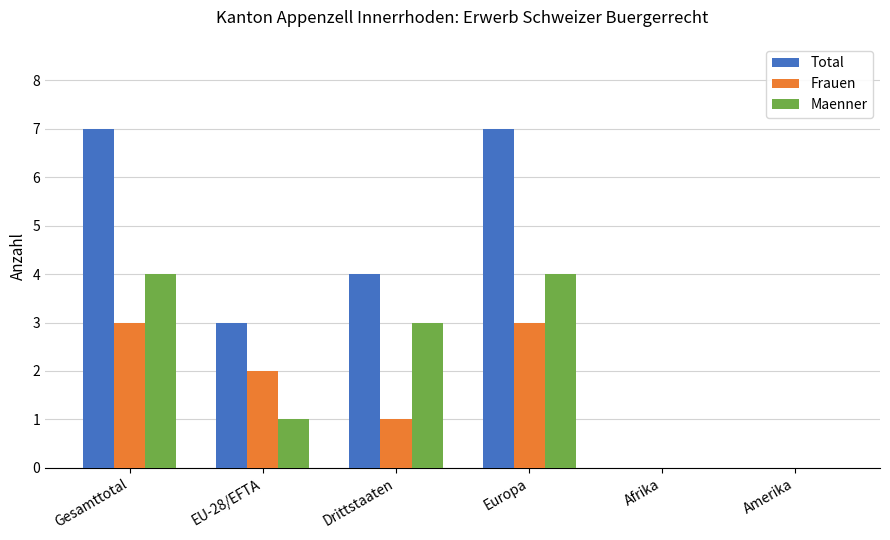

How many categories are shown in the chart?

6